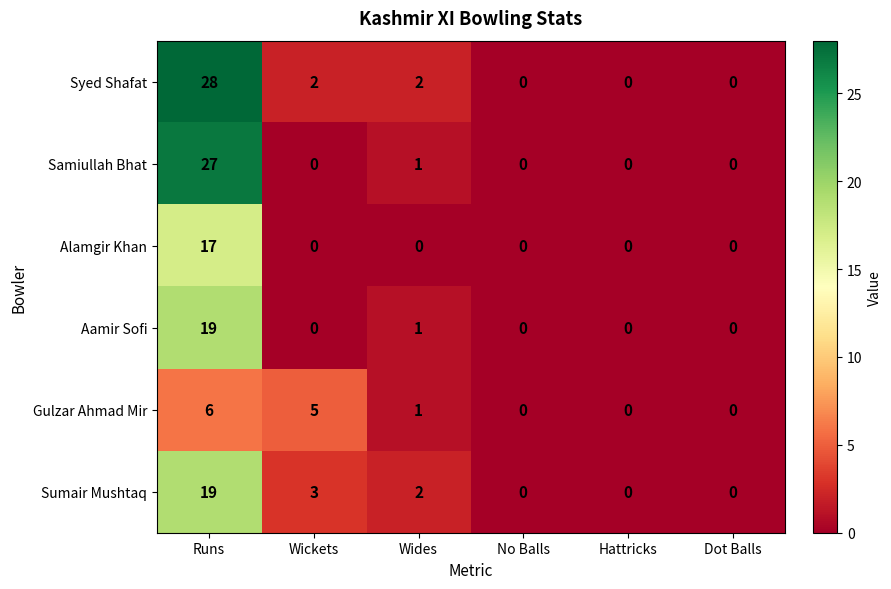

Which label corresponds to the largest value in the chart?

Runs